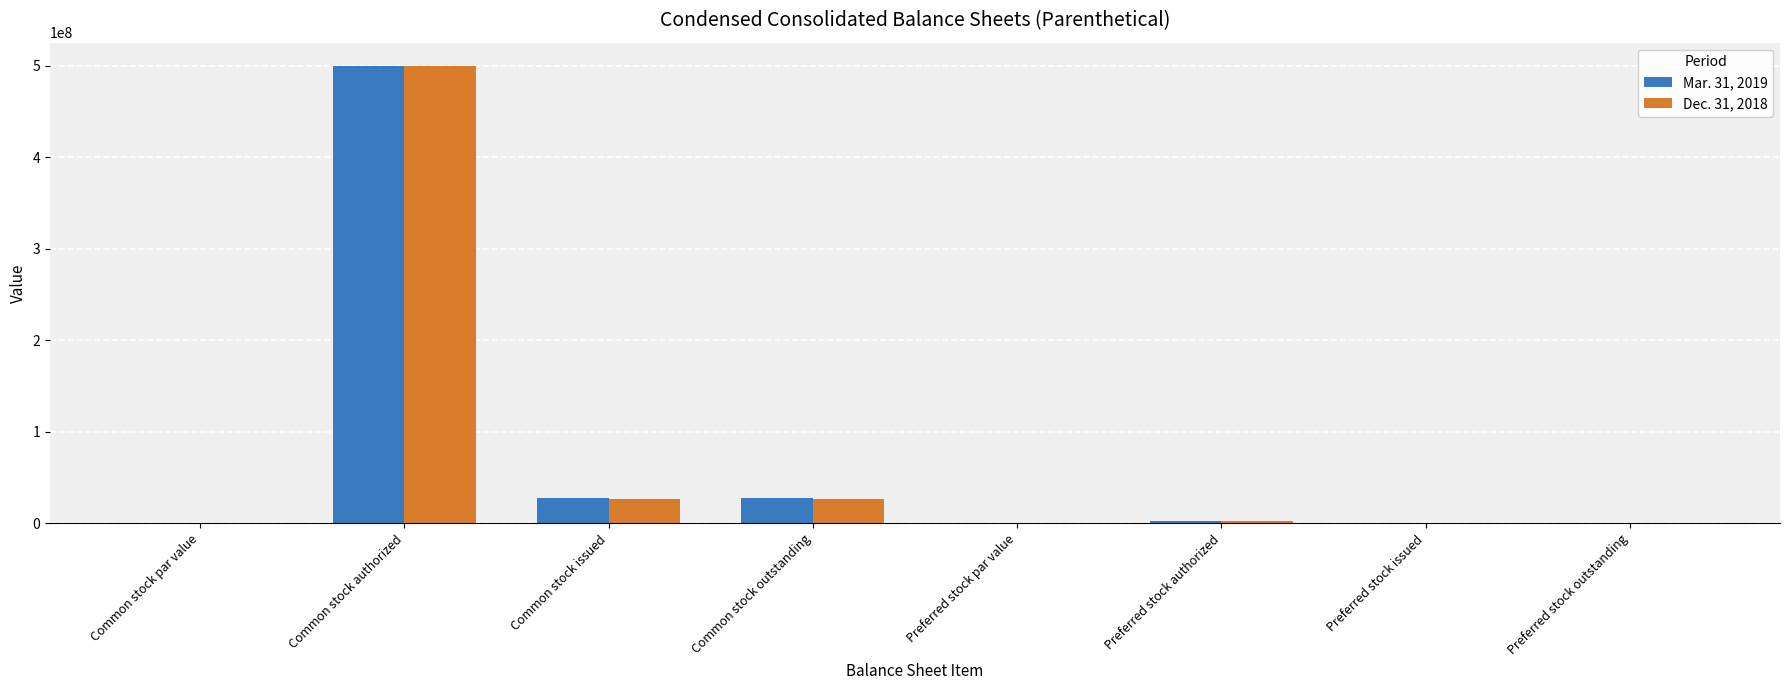

At which category is the sum across all series the highest?

Common stock authorized